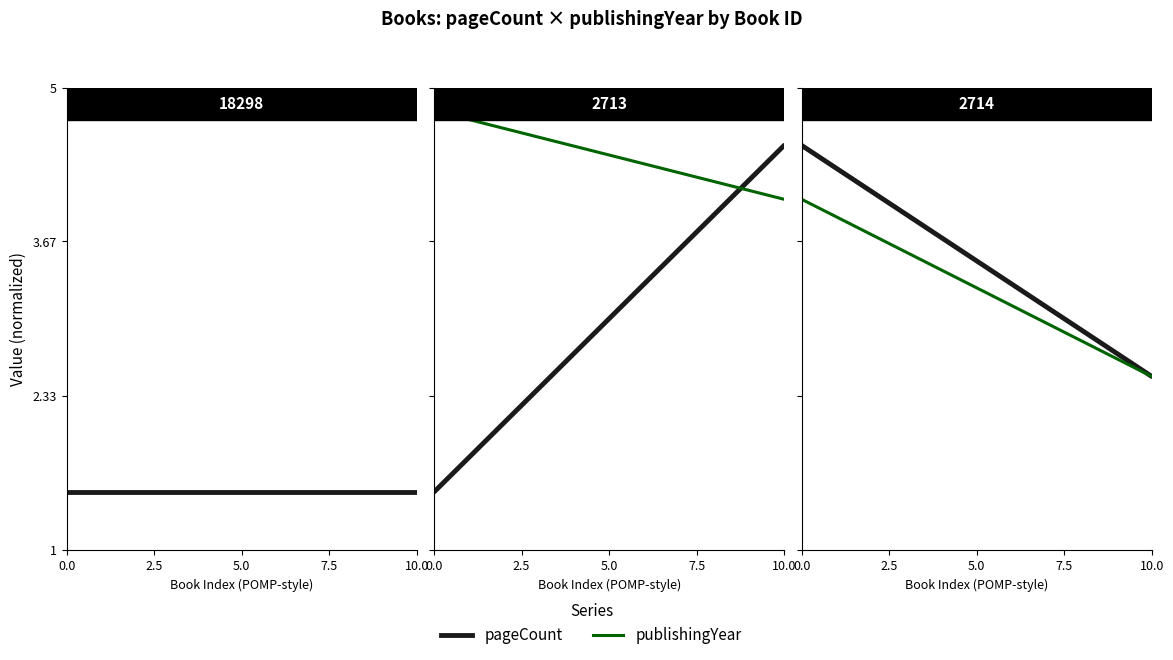

Where is pageCount nearest to the value 3?

10.0